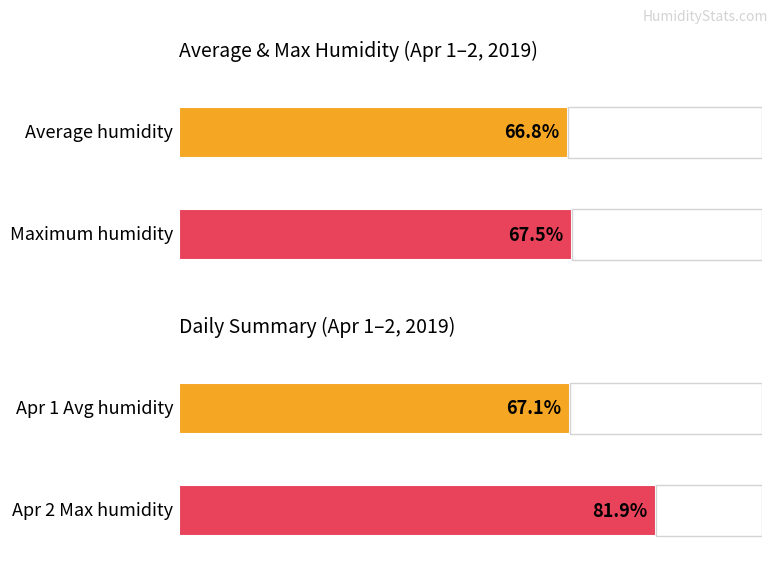

The Average humidity series shows 33.2 at 21:00. True or false?

False